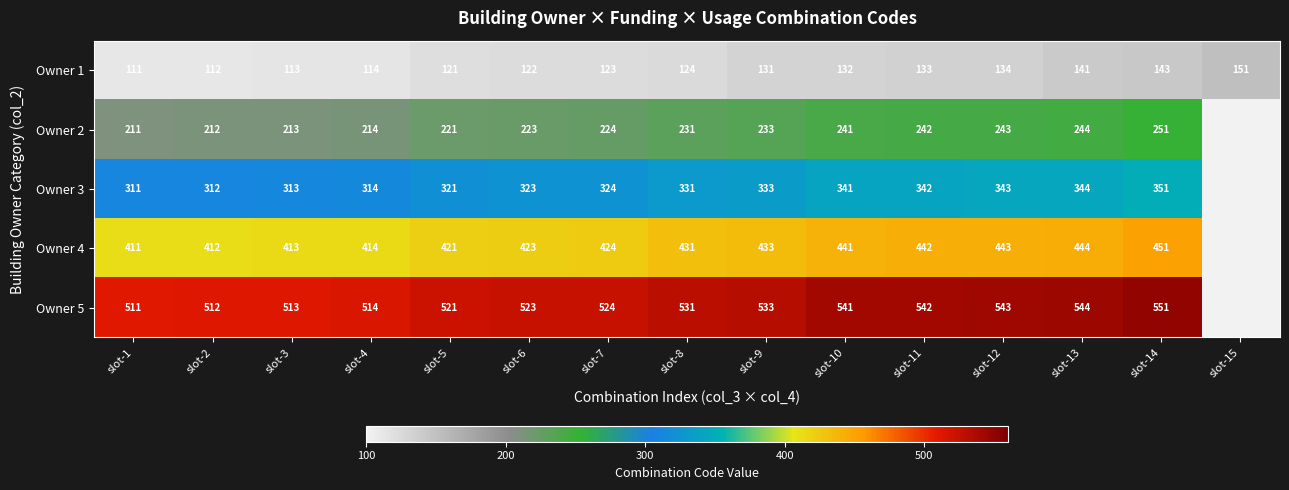

The Owner 1 series shows 40 at slot-2. True or false?

False